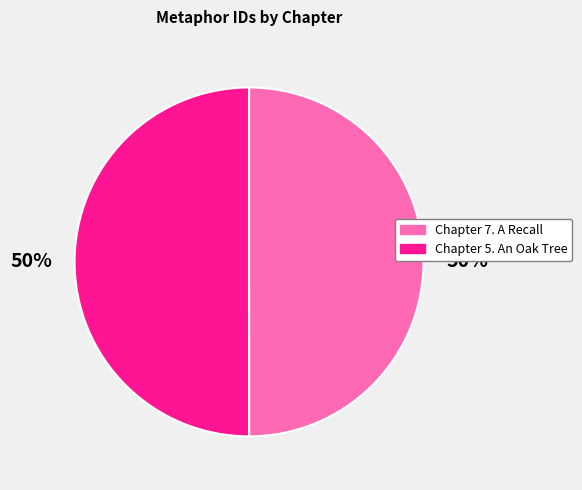

True or false: Chapter 5. An Oak Tree accounts for 36% of the total.

False